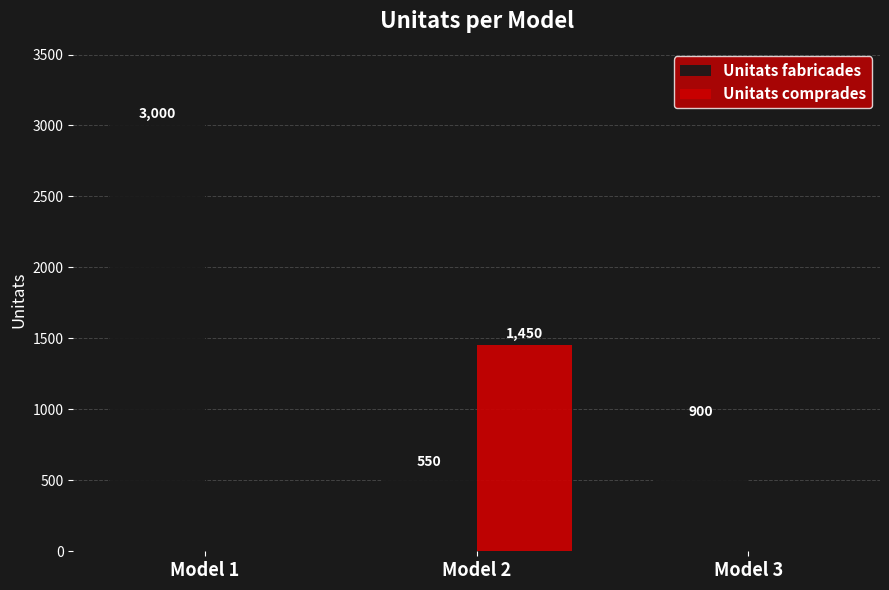

How many categories are shown in the chart?

3